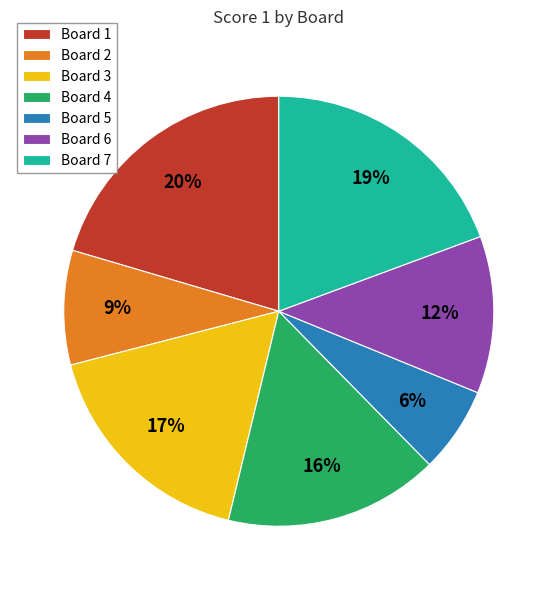

Count the number of slices in the pie.

7